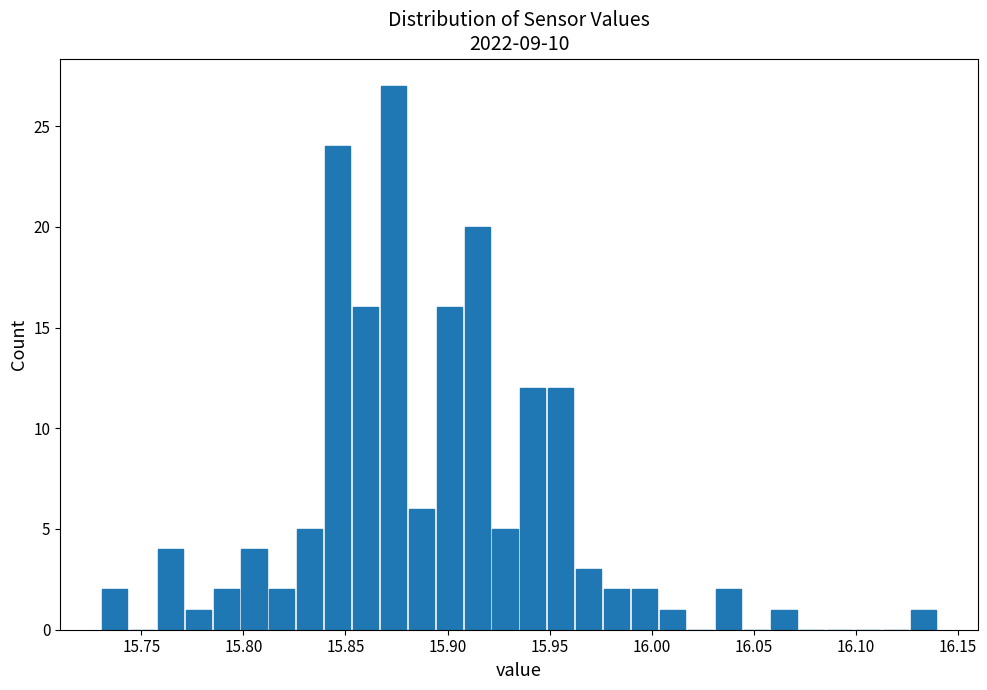

Read against the x-axis, roughly where is the centre of the tallest bar?

15.875